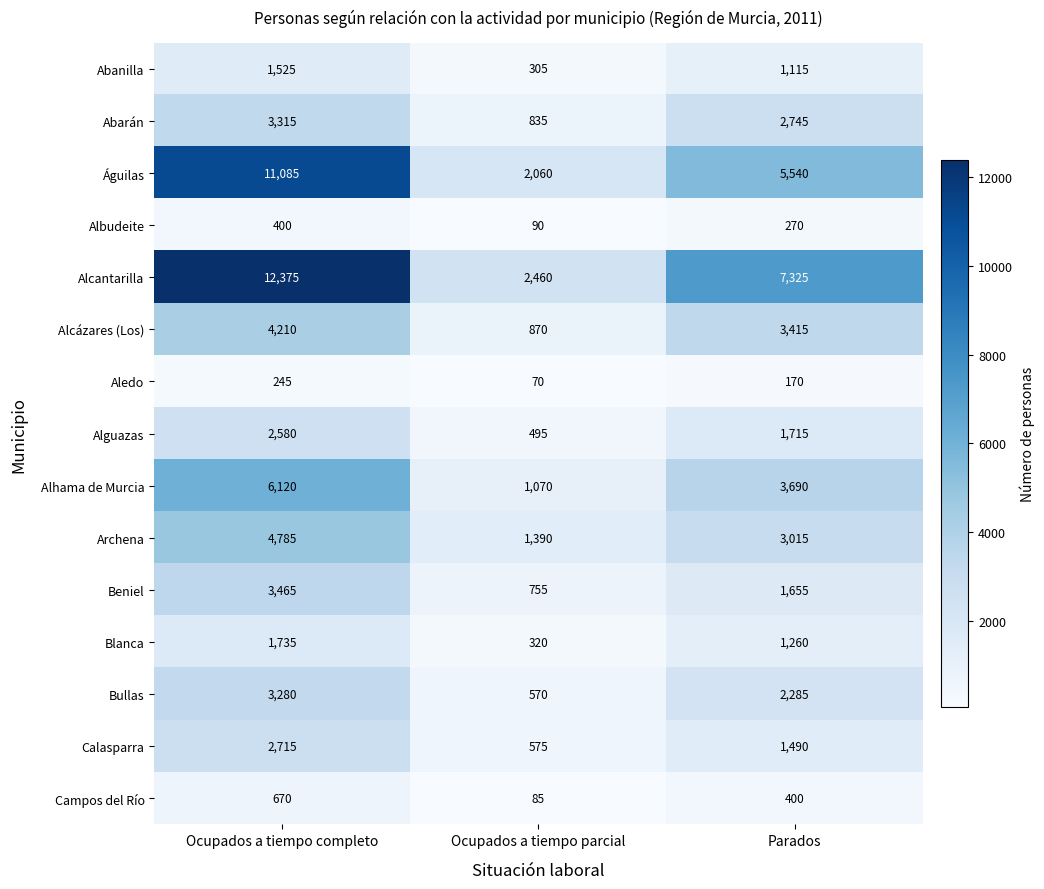

Which series has the widest spread of values?

Alcantarilla